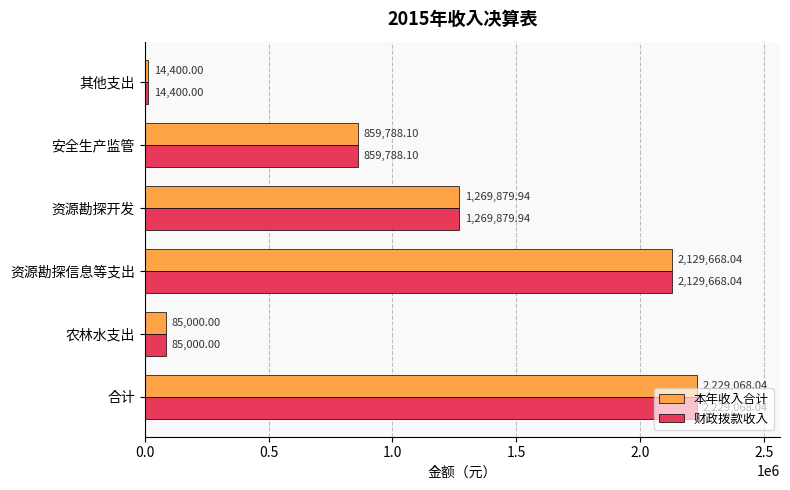

What is the highest value of the 本年收入合计 series?

2229068.0